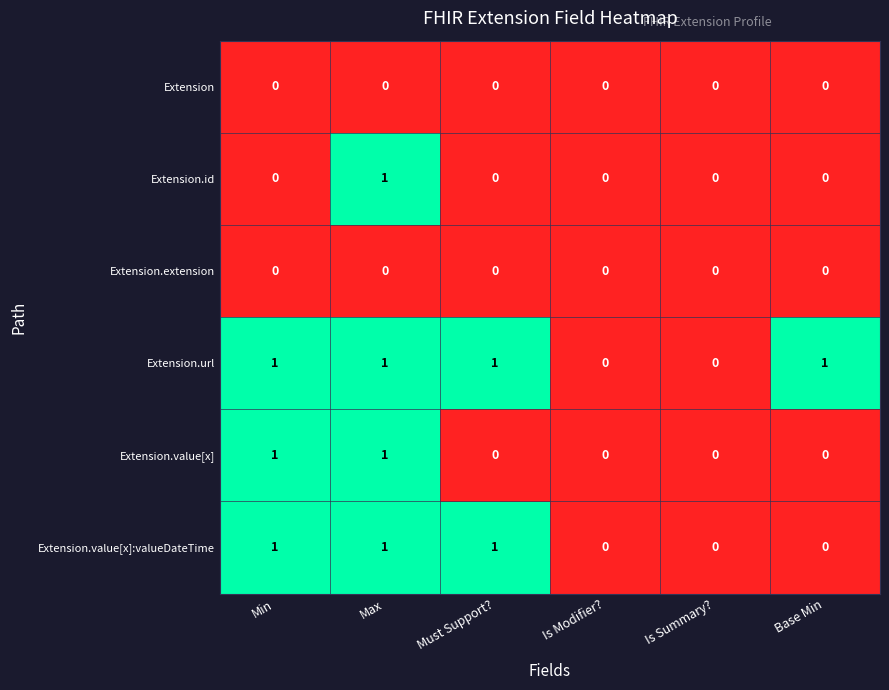

The value of Extension.url at Max is 1. True or false?

True